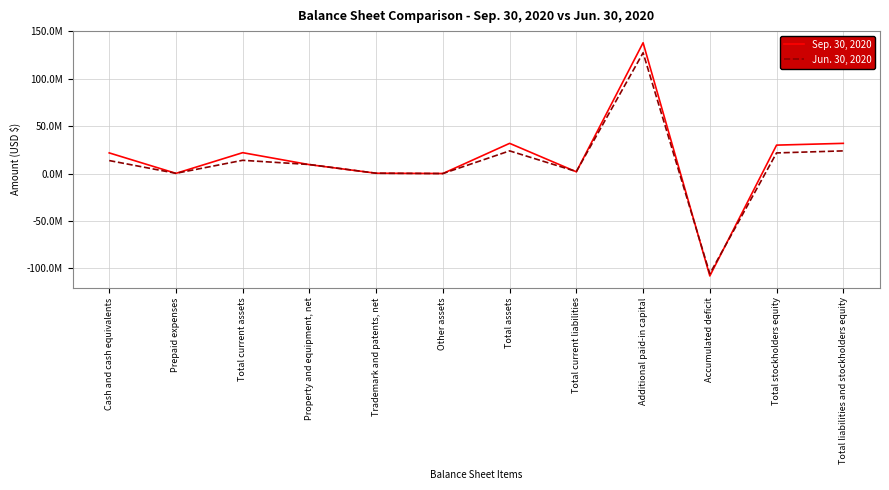

The value of Jun. 30, 2020 at Total liabilities and stockholders equity is 23914339. True or false?

True